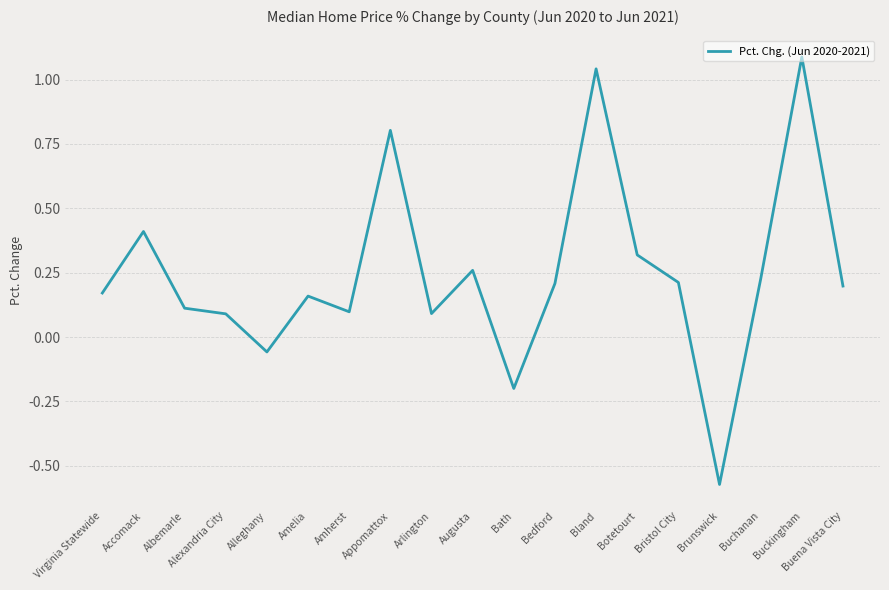

What position from the right is Botetourt?

6